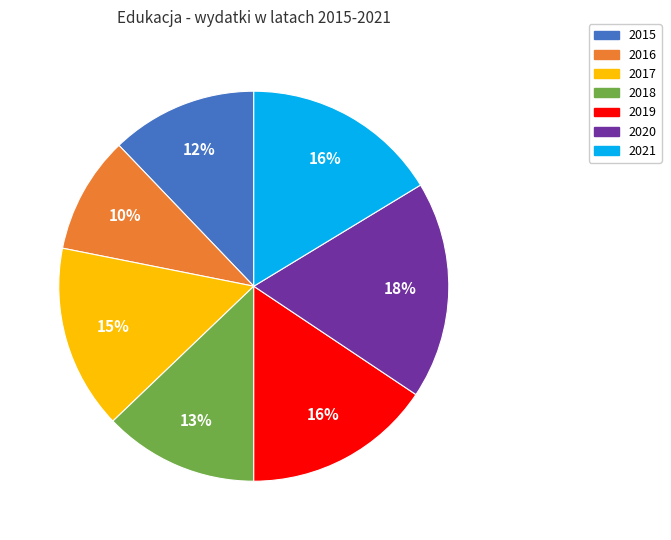

Is it true that 2016 is 10% of the pie?

True